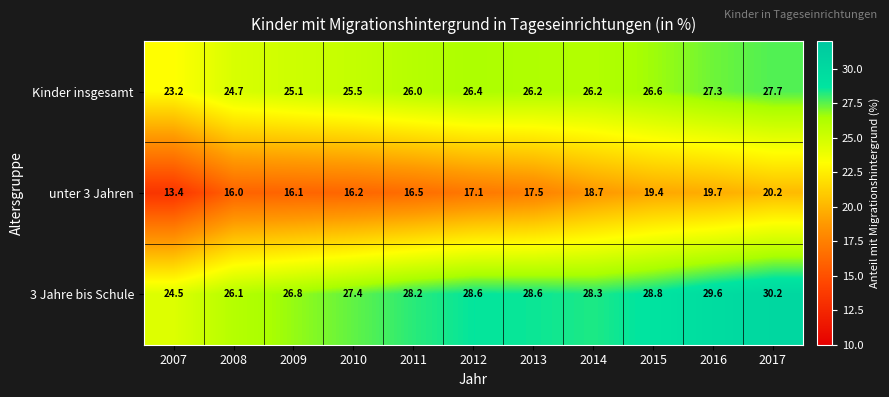

True or false: 3 Jahre bis Schule has a value of 26.1 at 2008.

True